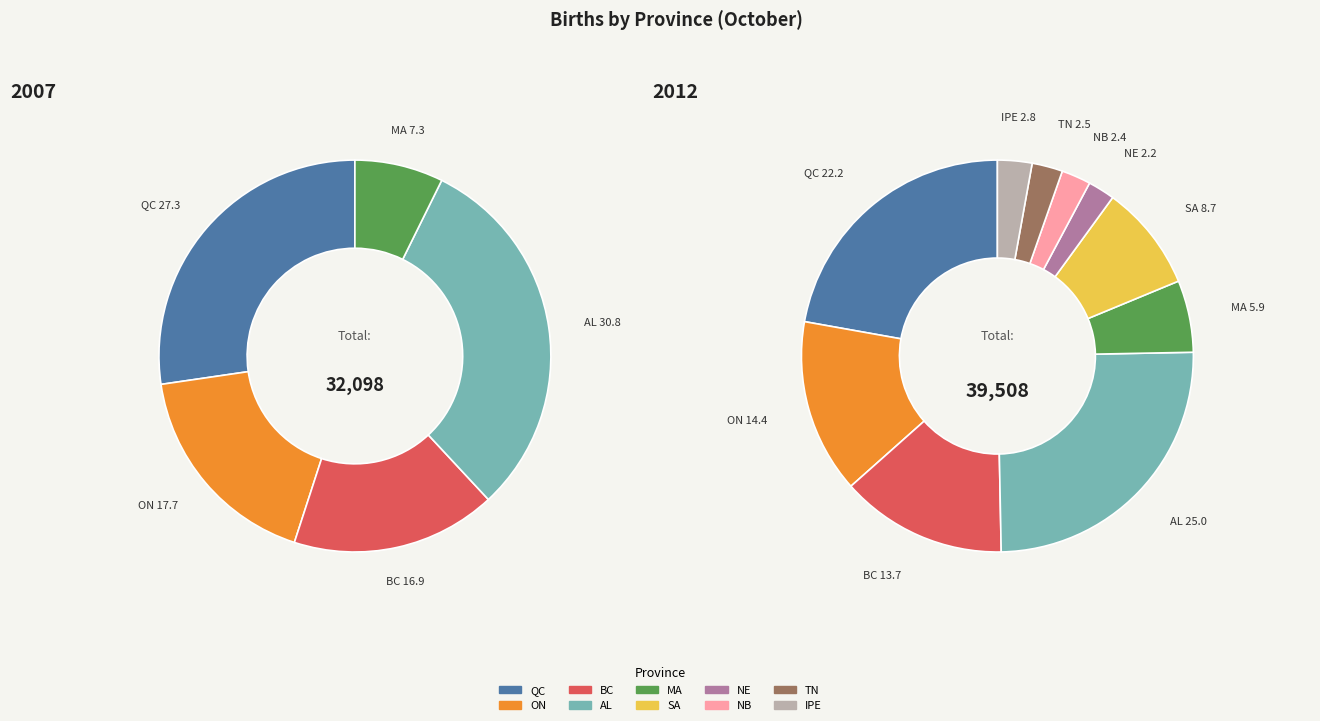

How many segments does this pie chart have?

10